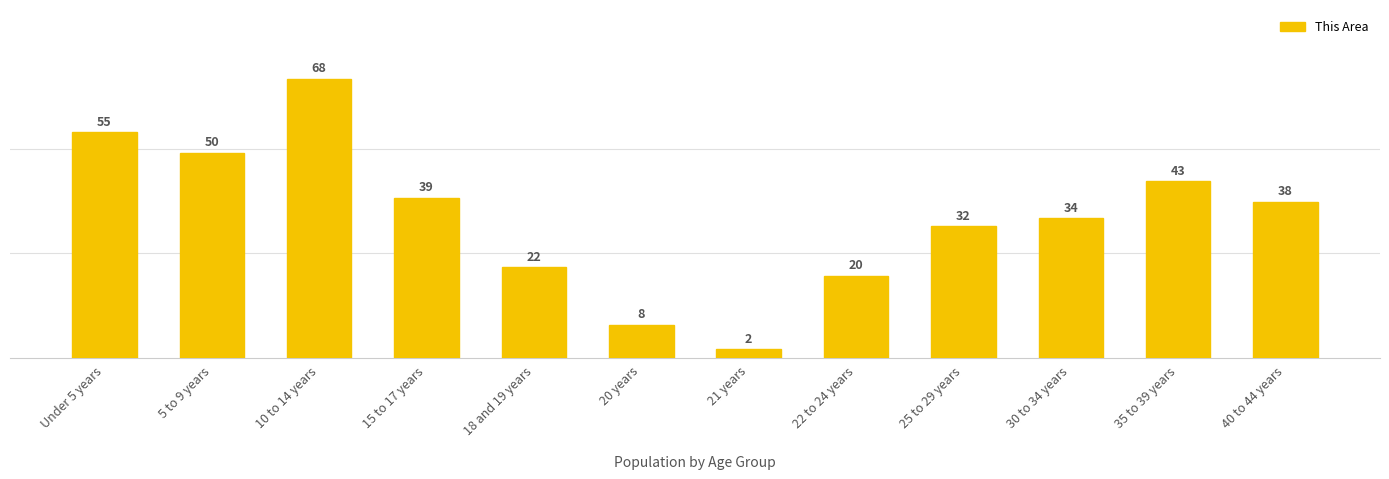

What is the sum of the values at 10 to 14 years and 40 to 44 years?

106